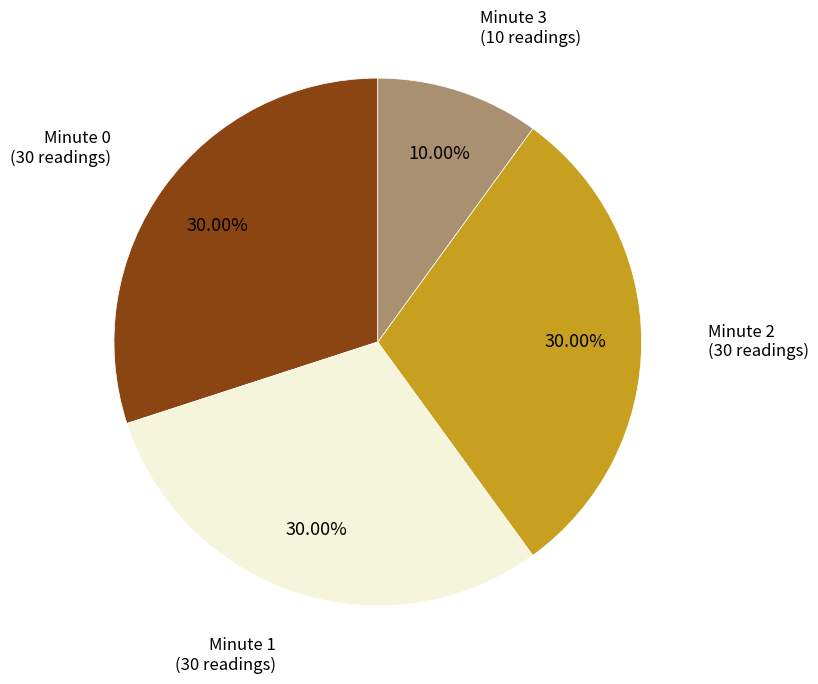

Is there any slice that represents more than half of the pie?

No